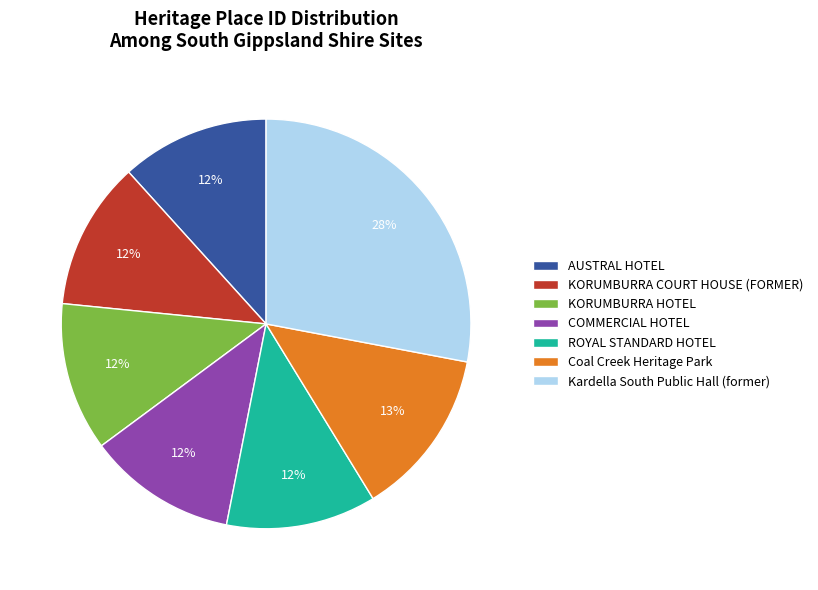

Does any single category account for the majority?

No